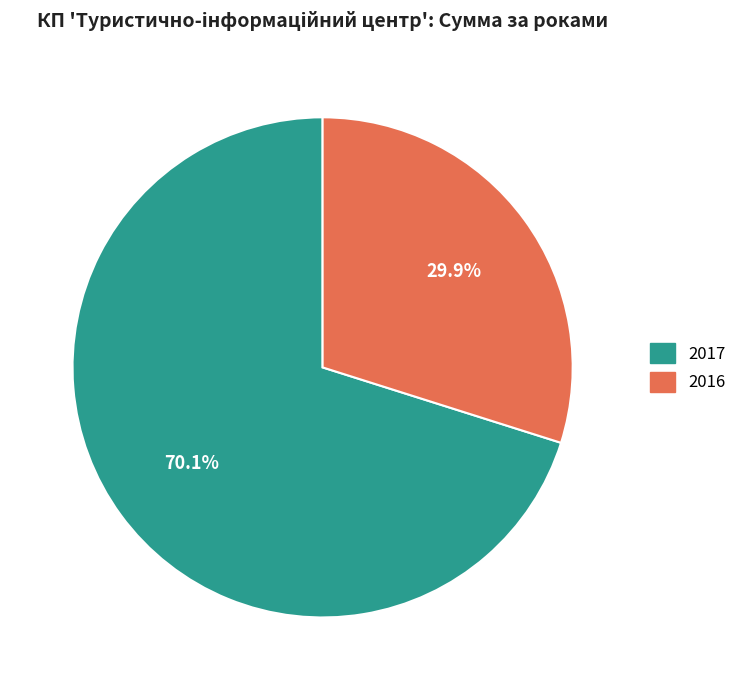

What is the largest slice in the pie chart?

2017